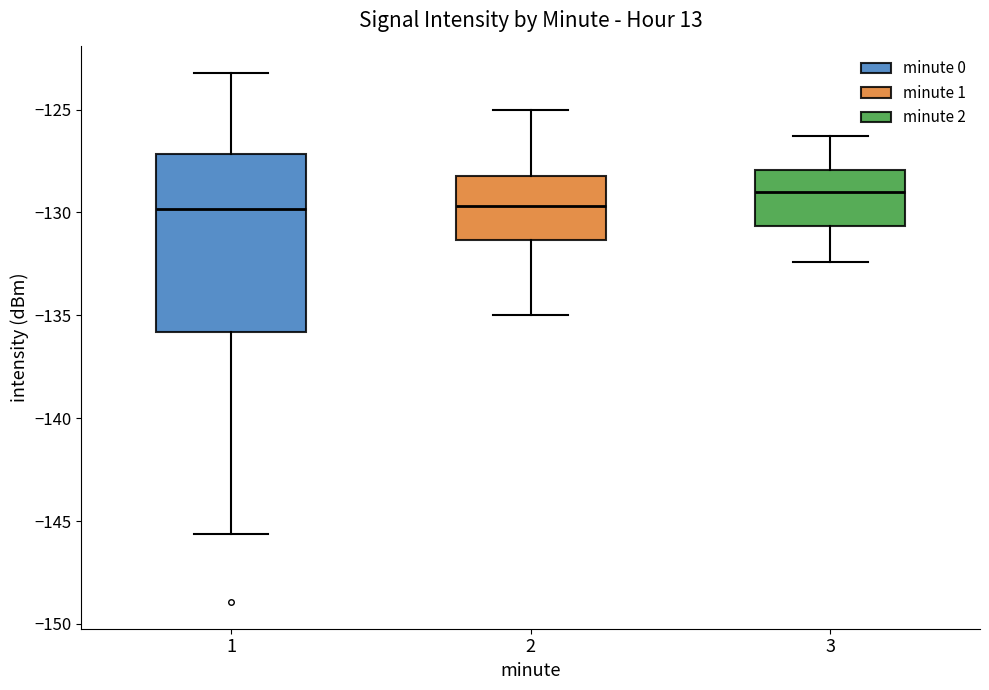

Which box is the tallest, from its lower edge to its upper edge?

1